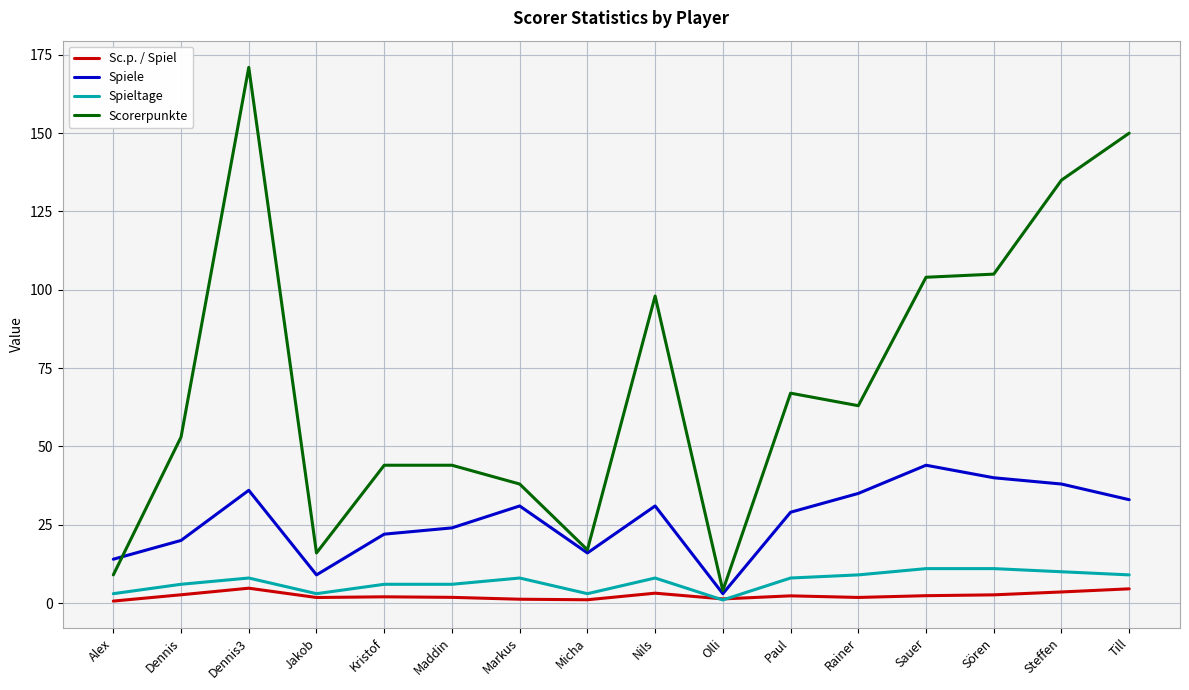

Which series has the largest total across all categories?

Scorerpunkte